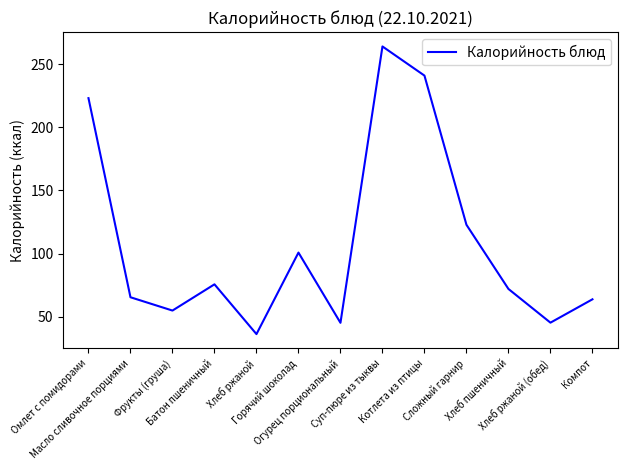

What is the maximum value shown in the chart?

264.0